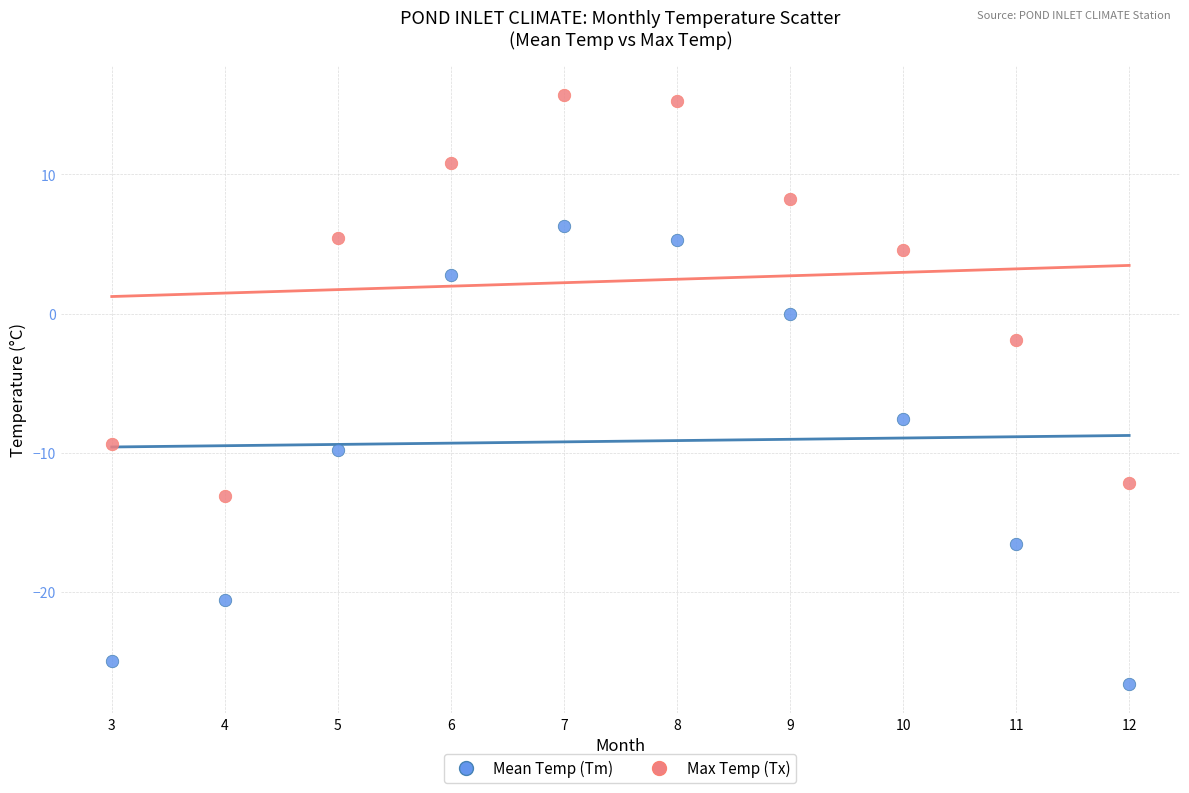

In the Max Temp (Tx) series, what Y value is closest to 1?

-1.9